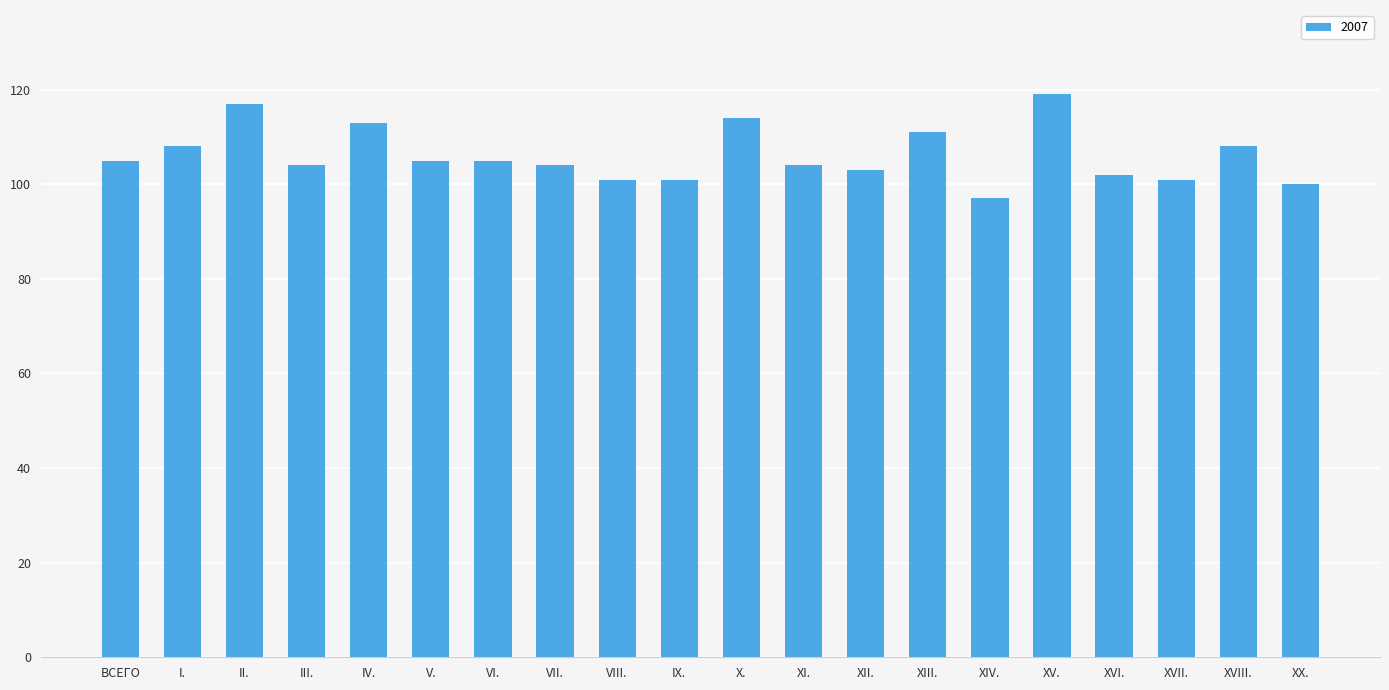

How many series are shown in this chart?

1